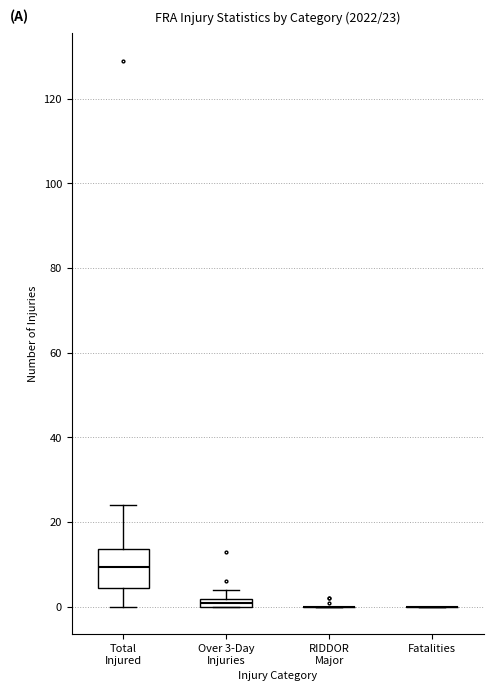

Which box is the tallest, from its lower edge to its upper edge?

Total Injured